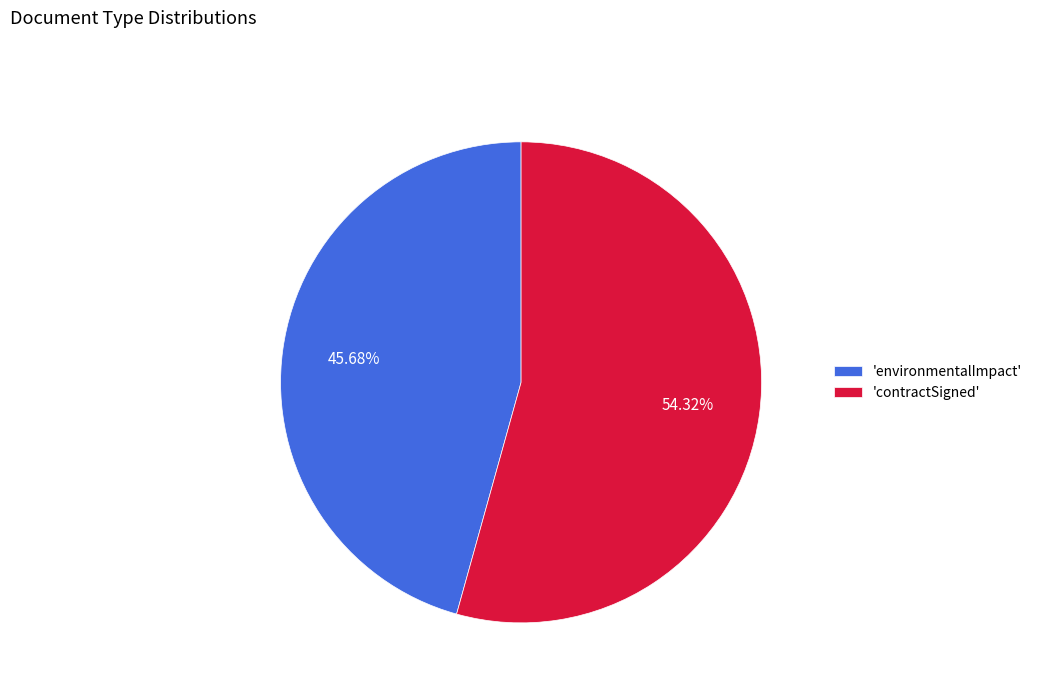

What is the ratio of the value at 'environmentalImpact' to the value at 'contractSigned'?

0.8